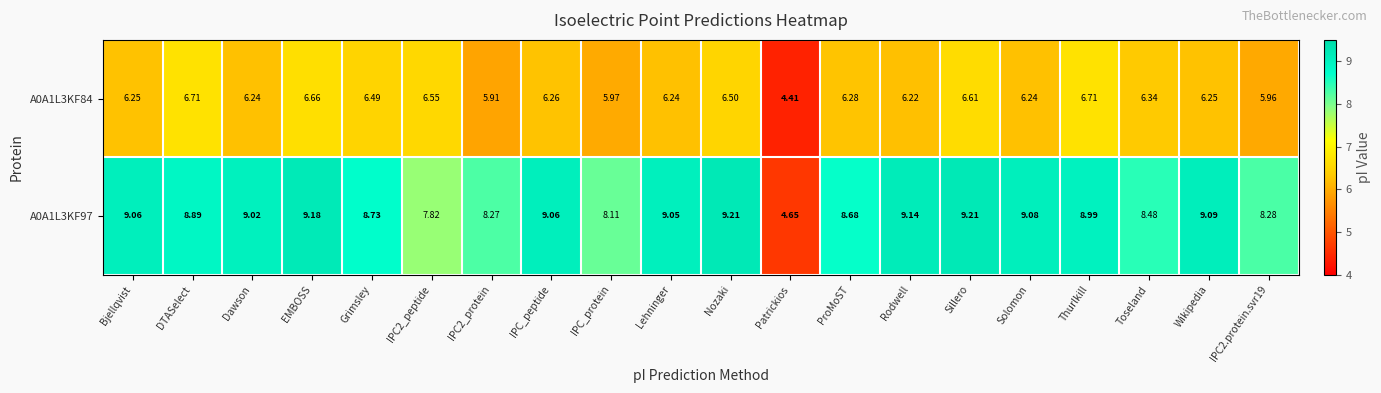

Where is A0A1L3KF84 nearest to the value 5?

Patrickios